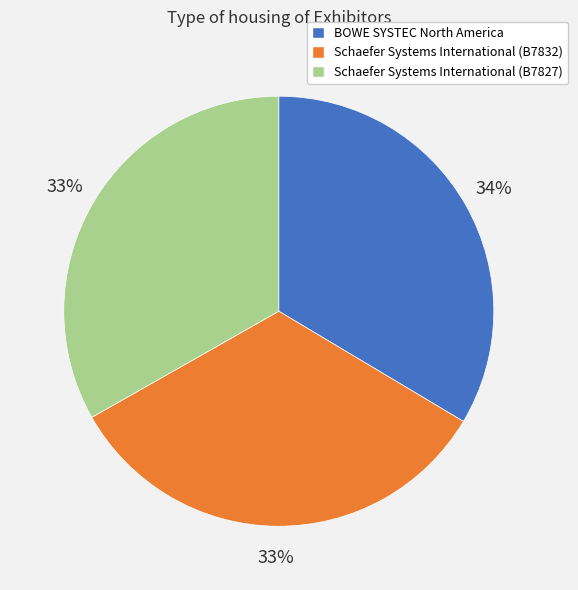

Is Schaefer Systems International (B7827) the majority of the pie?

No